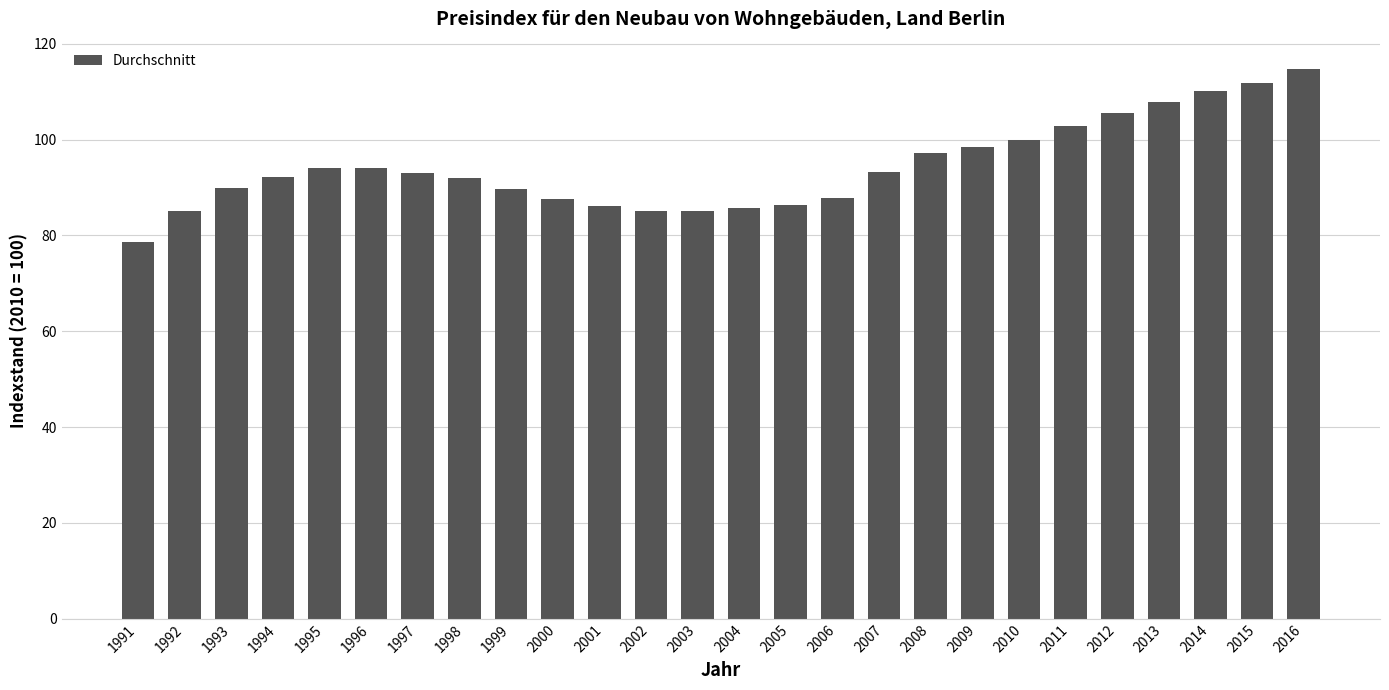

What is the difference between the values at 1994 and 2013?

15.8